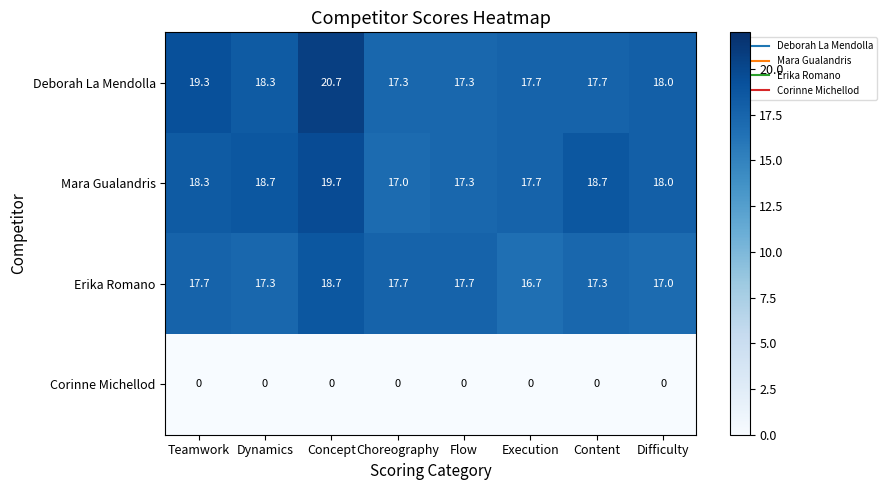

What is the difference between the Mara Gualandris values at Flow and Difficulty?

0.7